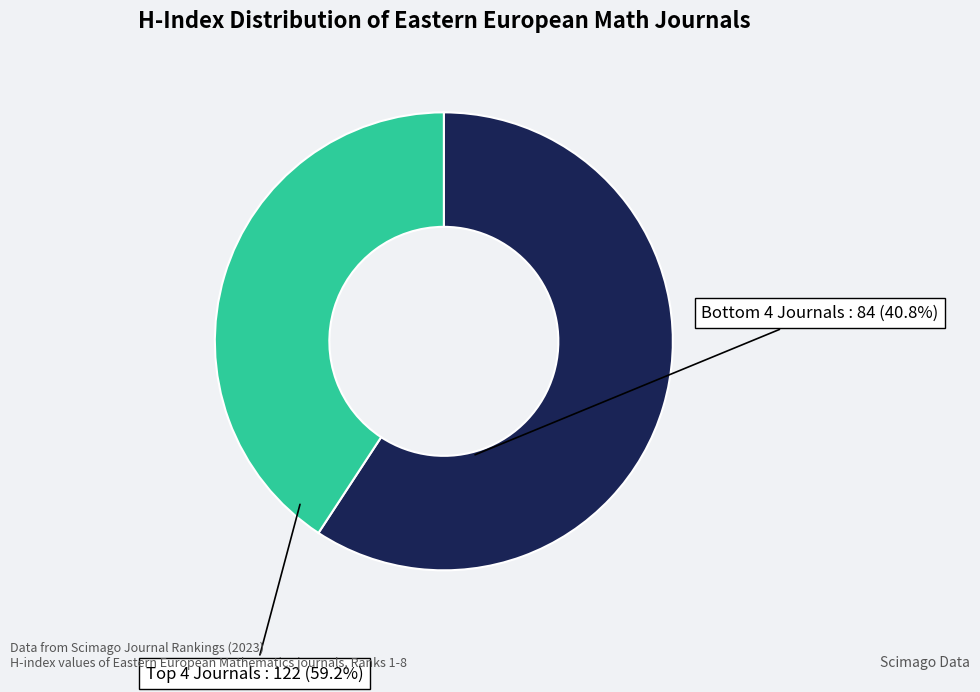

Is there a majority slice in this chart?

Yes